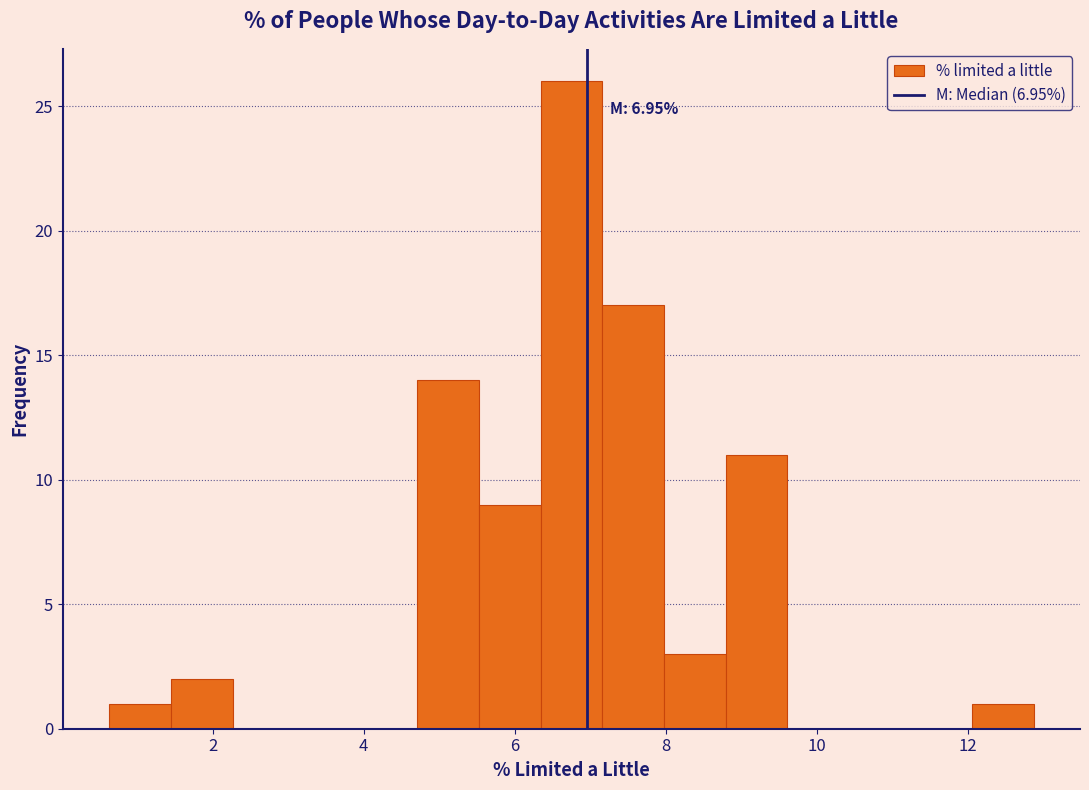

Which range on the x-axis has the tallest bar?

6.4 to 7.2